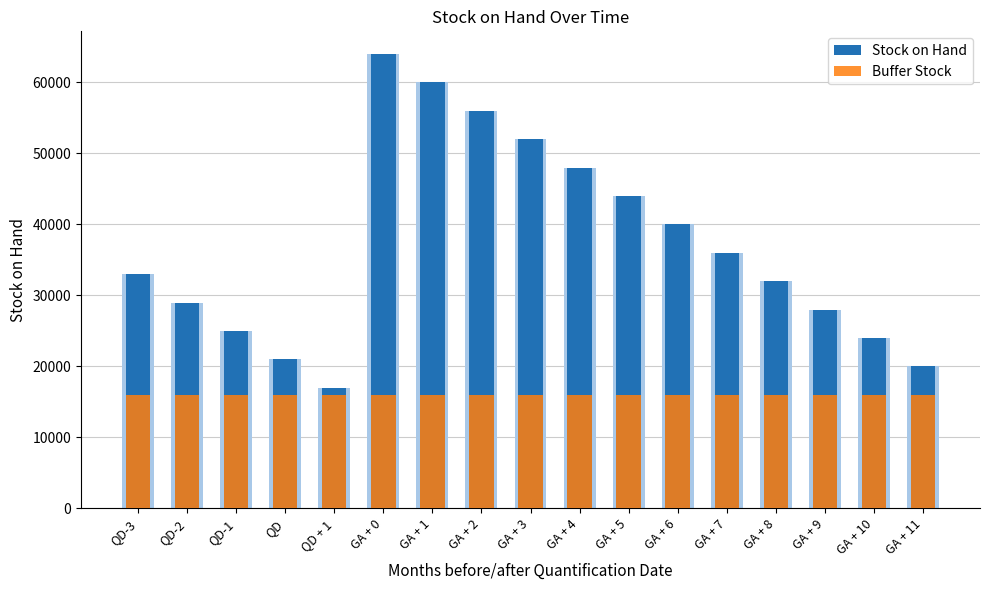

At which label does Buffer Stock reach its minimum?

QD-3